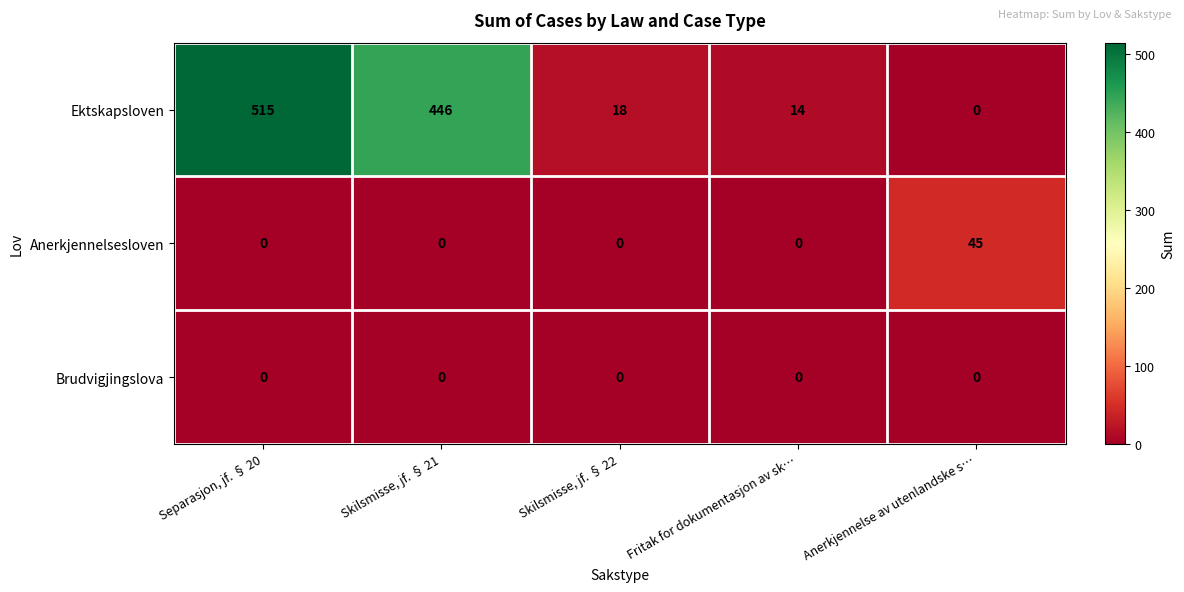

True or false: Anerkjennelsesloven has a value of 21 at Skilsmisse, jf. § 22.

False